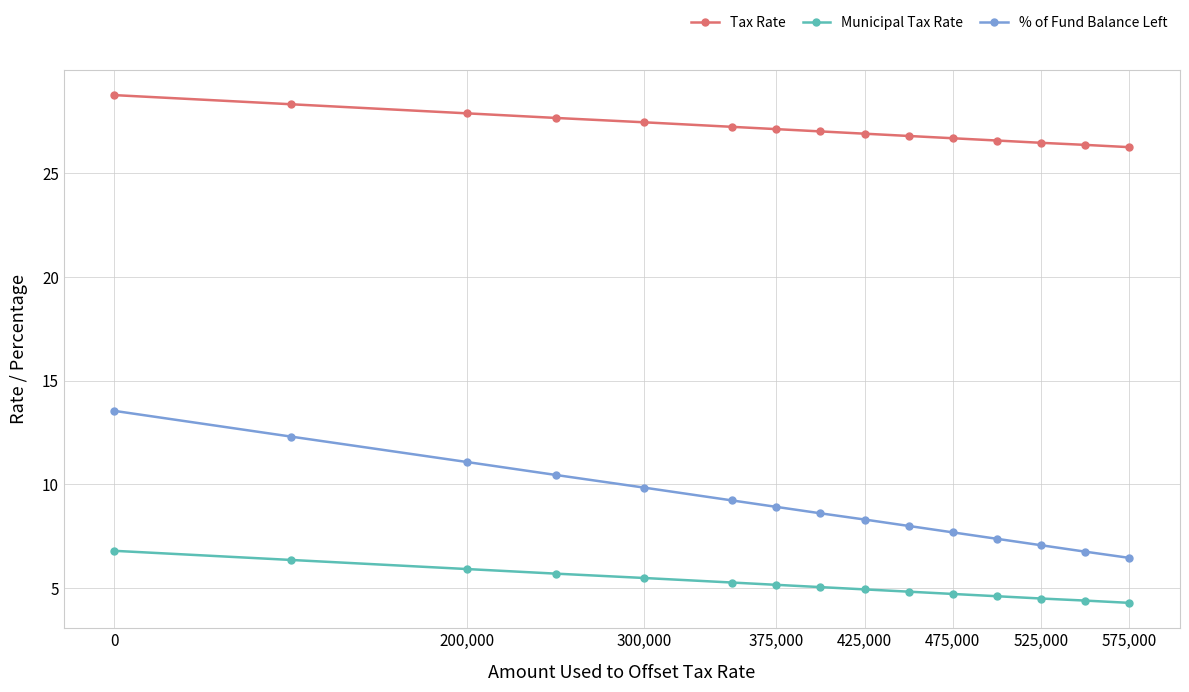

Rank the series by their average value, from lowest to highest.

Municipal Tax Rate, % of Fund Balance Left, Tax Rate